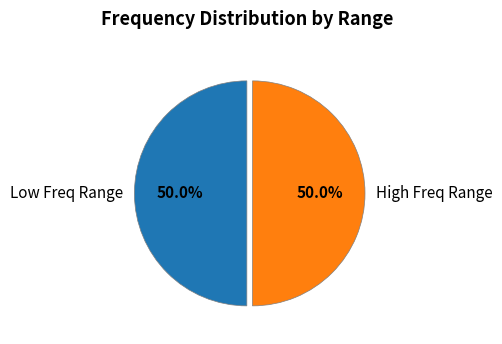

Count the number of slices in the pie.

2